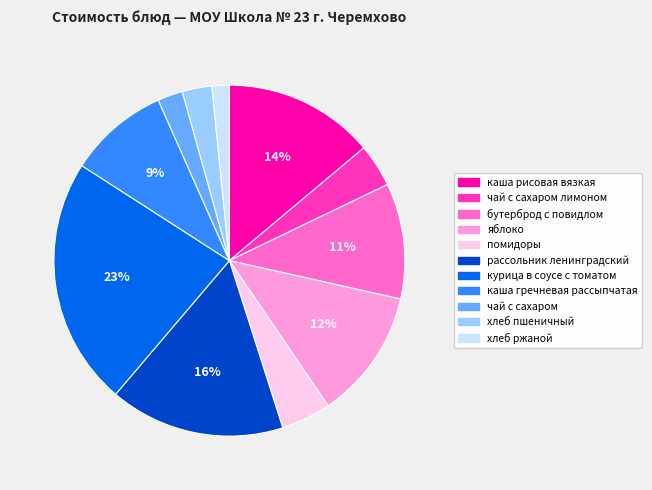

To the nearest percent, what is the average slice percentage?

9%